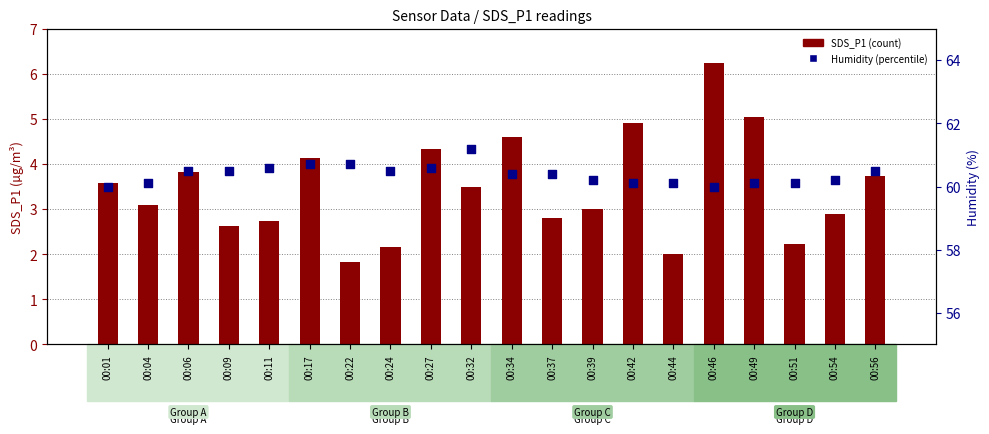

Is the value of SDS_P1 at 00:51 greater than the value of Humidity (%) at 00:24?

No